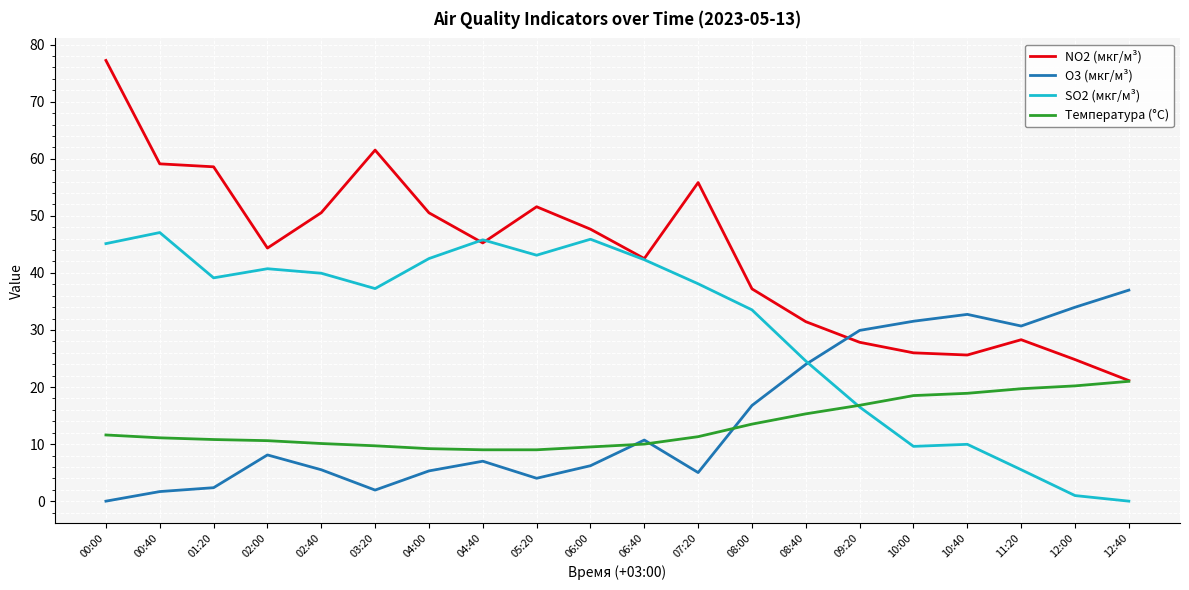

Where is the first local maximum for SO2 (мкг/м³)?

00:40